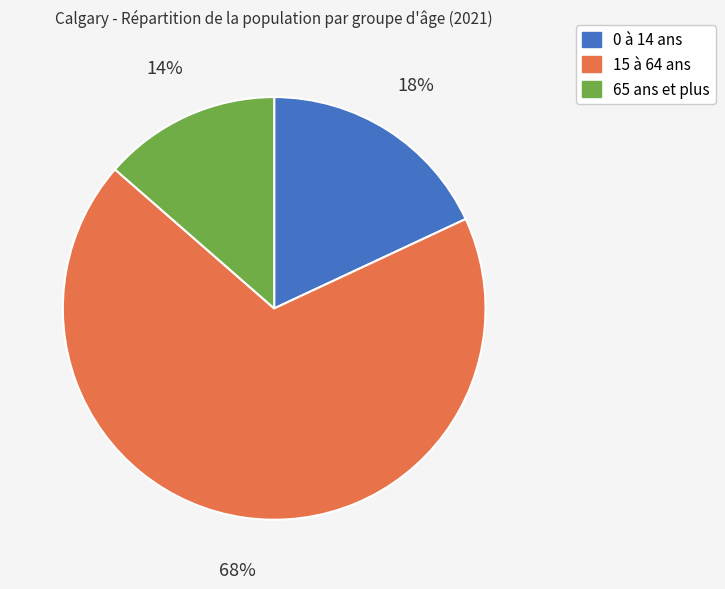

To the nearest percent, what portion does 65 ans et plus represent?

14%